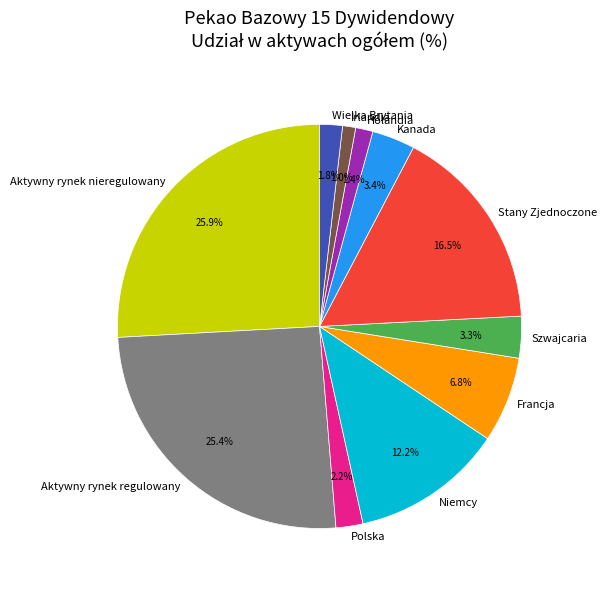

To the nearest percent, what is the difference between the largest and smallest slice percentages?

25%